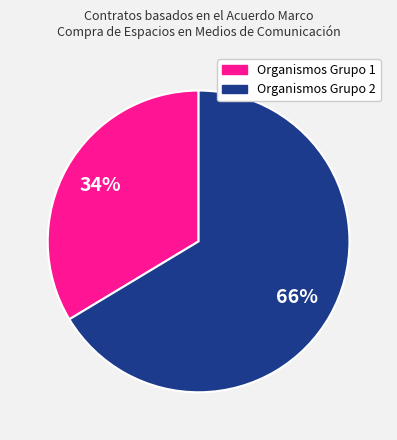

To the nearest percent, what is the average slice percentage?

50%